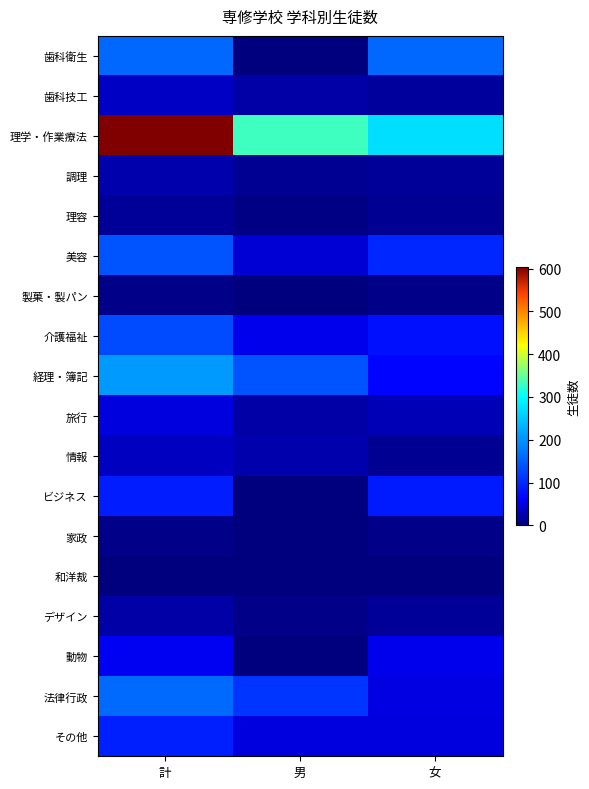

Reading right to left, extract all data points from this chart.

歯科衛生: 女=160	男=0	計=160
歯科技工: 女=15	男=19	計=34
理学・作業療法: 女=272	男=332	計=604
調理: 女=13	男=10	計=23
理容: 女=11	男=3	計=14
美容: 女=98	男=42	計=140
製菓・製パン: 女=6	男=0	計=6
介護福祉: 女=77	男=53	計=130
経理・簿記: 女=66	男=141	計=207
旅行: 女=28	男=19	計=47
情報: 女=11	男=22	計=33
ビジネス: 女=87	男=1	計=88
家政: 女=6	男=0	計=6
和洋裁: 女=2	男=0	計=2
デザイン: 女=14	男=5	計=19
動物: 女=54	男=1	計=55
法律行政: 女=49	男=113	計=162
その他: 女=45	男=46	計=91